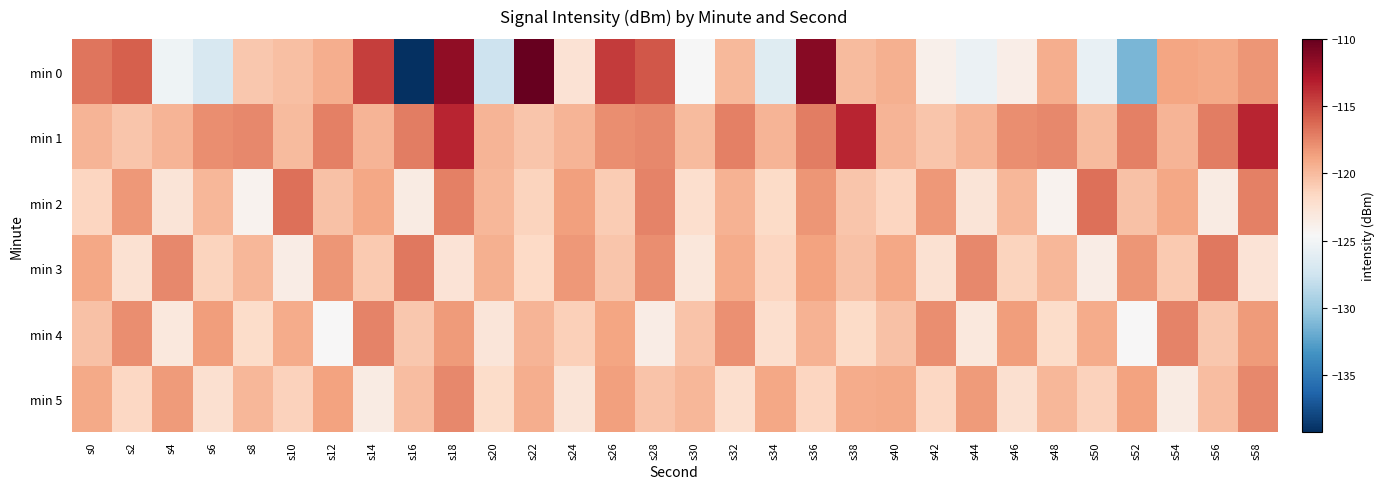

Reading left to right, list all the values displayed in this chart.

min 0: s0=-116.8	s2=-115.9	s4=-125.3	s6=-127.0	s8=-120.6	s10=-120.2	s12=-119.3	s14=-114.4	s16=-139.2	s18=-111.6	s20=-127.7	s22=-110.0	s24=-122.5	s26=-114.4	s28=-115.5	s30=-124.7	s32=-119.9	s34=-126.3	s36=-111.3	s38=-120.0	s40=-119.5	s42=-123.9	s44=-125.5	s46=-123.6	s48=-119.3	s50=-125.7	s52=-131.3	s54=-118.9	s56=-119.1	s58=-118.2
min 1: s0=-119.6	s2=-120.6	s4=-119.7	s6=-117.8	s8=-117.6	s10=-120.0	s12=-117.2	s14=-119.7	s16=-117.2	s18=-113.4	s20=-119.6	s22=-120.6	s24=-119.7	s26=-117.8	s28=-117.6	s30=-120.0	s32=-117.2	s34=-119.7	s36=-117.2	s38=-113.4	s40=-119.6	s42=-120.6	s44=-119.7	s46=-117.8	s48=-117.6	s50=-120.0	s52=-117.2	s54=-119.7	s56=-117.2	s58=-113.4
min 2: s0=-121.5	s2=-118.3	s4=-122.7	s6=-119.8	s8=-124.1	s10=-116.5	s12=-120.3	s14=-118.9	s16=-123.4	s18=-117.2	s20=-119.8	s22=-121.3	s24=-118.6	s26=-120.9	s28=-117.4	s30=-122.1	s32=-119.5	s34=-121.8	s36=-118.2	s38=-120.6	s40=-121.5	s42=-118.3	s44=-122.7	s46=-119.8	s48=-124.1	s50=-116.5	s52=-120.3	s54=-118.9	s56=-123.4	s58=-117.2
min 3: s0=-118.9	s2=-122.4	s4=-117.6	s6=-121.3	s8=-119.7	s10=-123.5	s12=-118.1	s14=-120.8	s16=-116.9	s18=-122.6	s20=-119.4	s22=-121.7	s24=-118.3	s26=-120.6	s28=-117.8	s30=-122.9	s32=-119.2	s34=-121.5	s36=-118.7	s38=-120.3	s40=-118.9	s42=-122.4	s44=-117.6	s46=-121.3	s48=-119.7	s50=-123.5	s52=-118.1	s54=-120.8	s56=-116.9	s58=-122.6
min 4: s0=-120.3	s2=-117.8	s4=-123.1	s6=-118.5	s8=-121.9	s10=-119.2	s12=-124.6	s14=-117.3	s16=-120.7	s18=-118.4	s20=-122.8	s22=-119.6	s24=-121.1	s26=-118.8	s28=-123.5	s30=-120.4	s32=-117.9	s34=-122.2	s36=-119.5	s38=-121.8	s40=-120.3	s42=-117.8	s44=-123.1	s46=-118.5	s48=-121.9	s50=-119.2	s52=-124.6	s54=-117.3	s56=-120.7	s58=-118.4
min 5: s0=-119.1	s2=-121.6	s4=-118.4	s6=-122.3	s8=-119.8	s10=-121.2	s12=-118.7	s14=-123.4	s16=-120.1	s18=-117.6	s20=-121.9	s22=-119.3	s24=-122.7	s26=-118.6	s28=-120.4	s30=-119.7	s32=-122.1	s34=-118.9	s36=-121.5	s38=-119.2	s40=-119.1	s42=-121.6	s44=-118.4	s46=-122.3	s48=-119.8	s50=-121.2	s52=-118.7	s54=-123.4	s56=-120.1	s58=-117.6